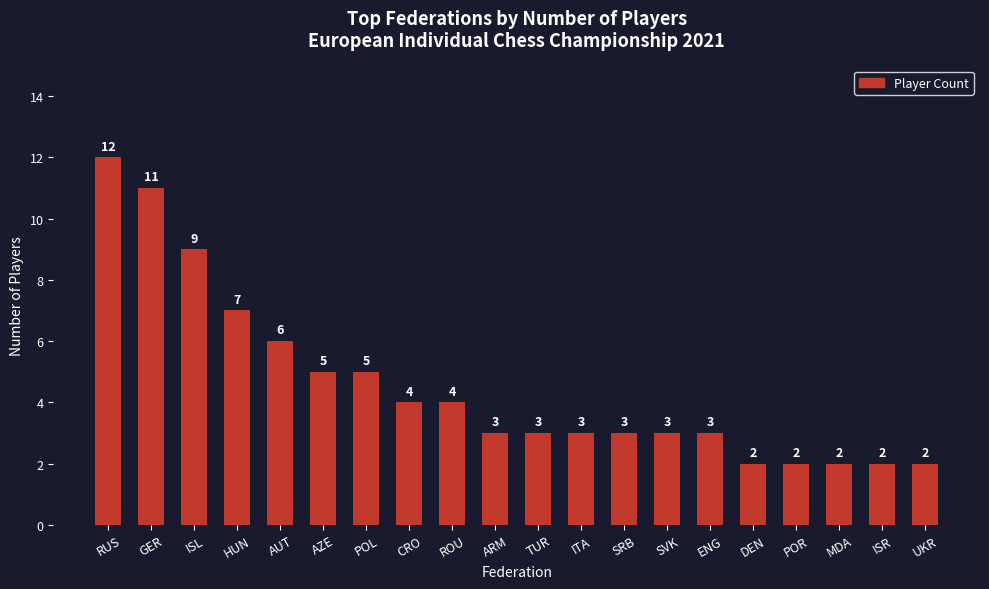

What is the label of the 13th bar from the left?

SRB